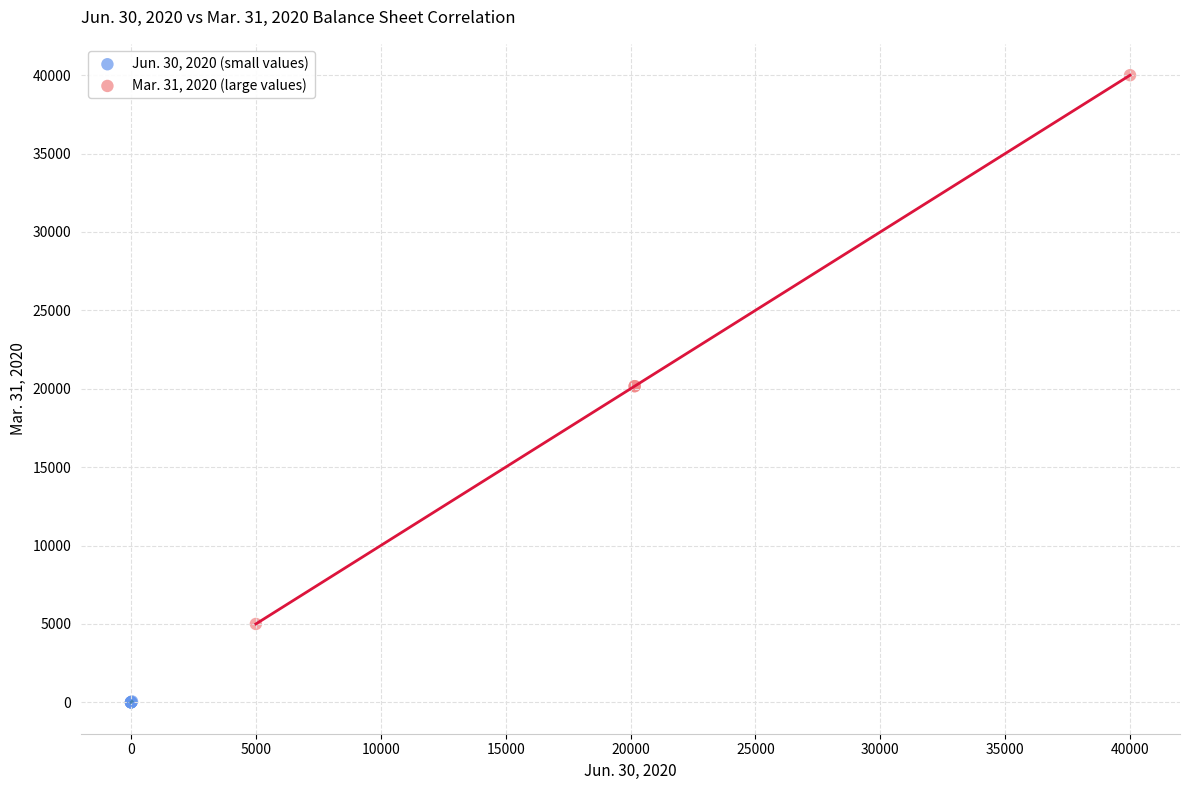

What are all the series names shown in the legend?

Jun. 30, 2020 (small values), Mar. 31, 2020 (large values)